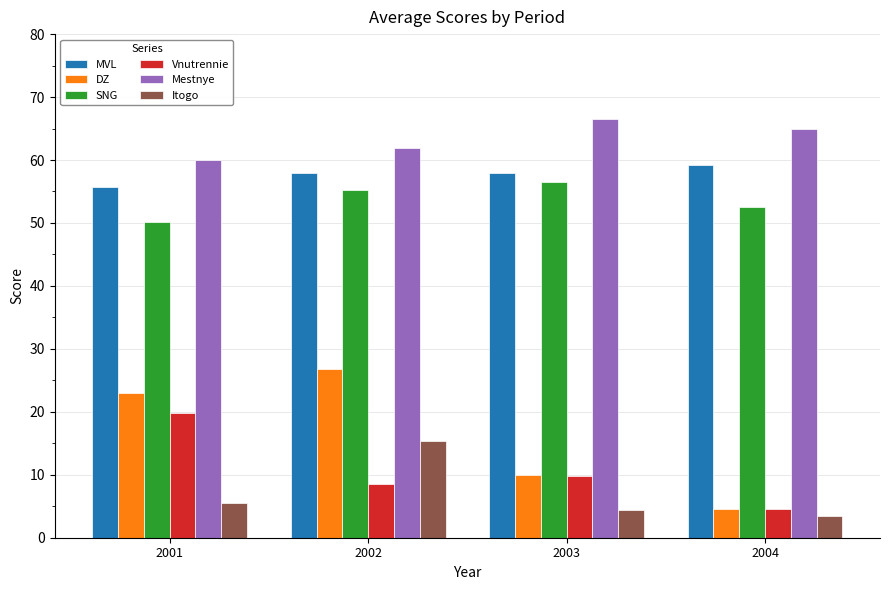

Which category has the lowest value in the Itogo series?

2004